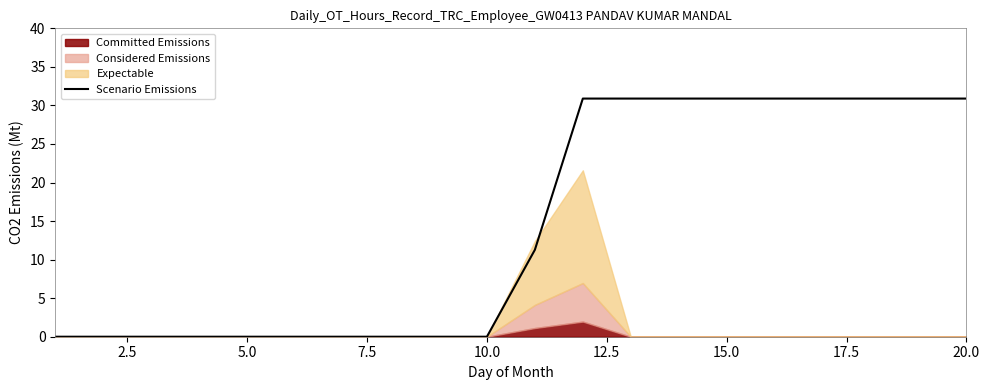

What is the maximum value shown in the chart?

30.9